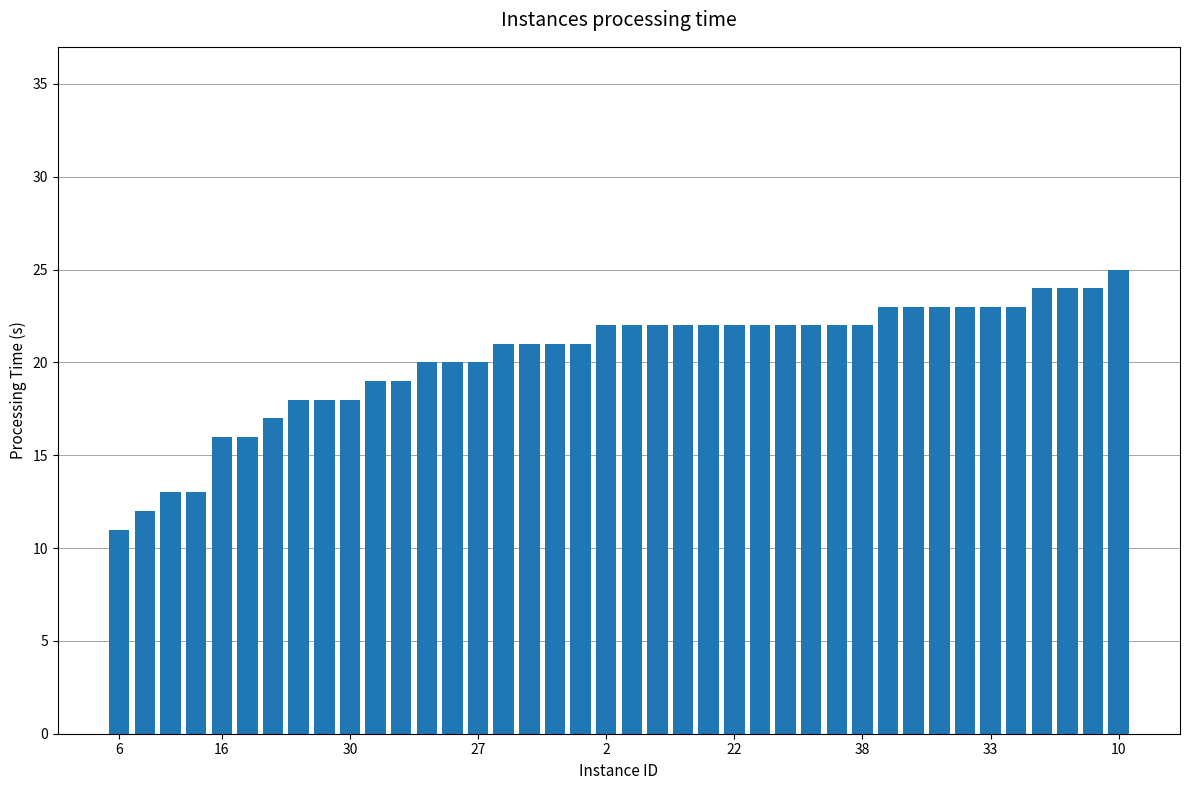

Reading left to right, what are all the values shown in this chart?

11	12	13	13	16	16	17	18	18	18	19	19	20	20	20	21	21	21	21	22	22	22	22	22	22	22	22	22	22	22	23	23	23	23	23	23	24	24	24	25